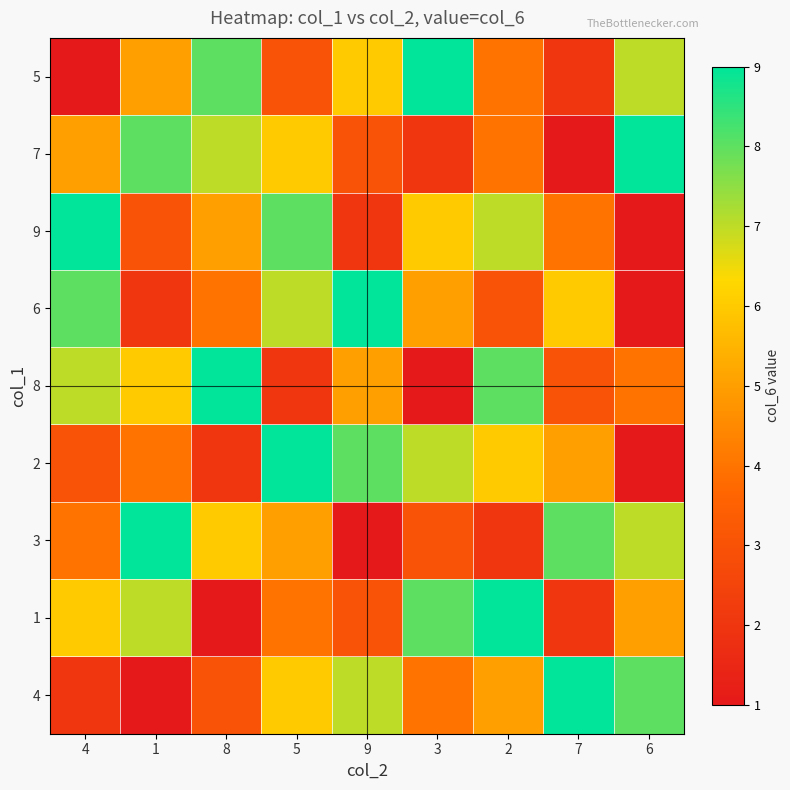

Which label corresponds to the smallest value in the chart?

4